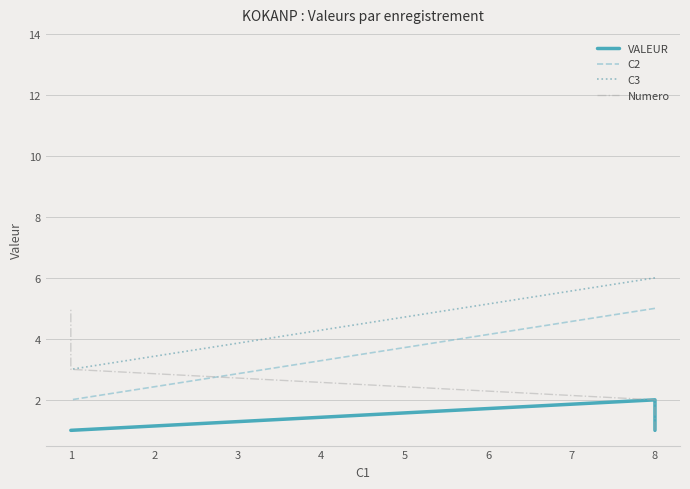

Where is C2 nearest to the value 3?

1